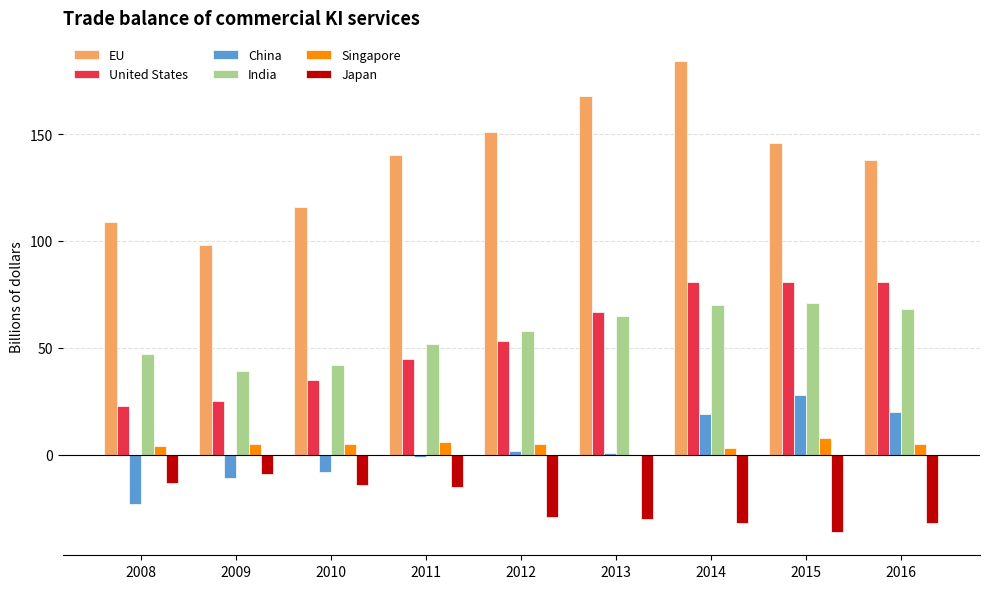

Reading left to right, extract all data points from this chart.

EU: 109	98	116	140	151	168	184	146	138
United States: 23	25	35	45	53	67	81	81	81
China: -23	-11	-8	-1	2	1	19	28	20
India: 47	39	42	52	58	65	70	71	68
Singapore: 4	5	5	6	5	0	3	8	5
Japan: -13	-9	-14	-15	-29	-30	-32	-36	-32